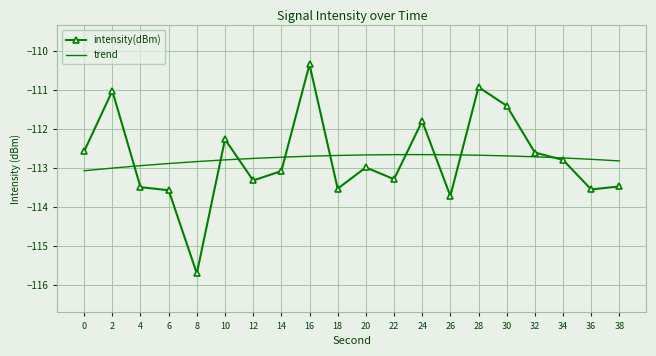

The intensity(dBm) series shows -78.0 at 24. True or false?

False